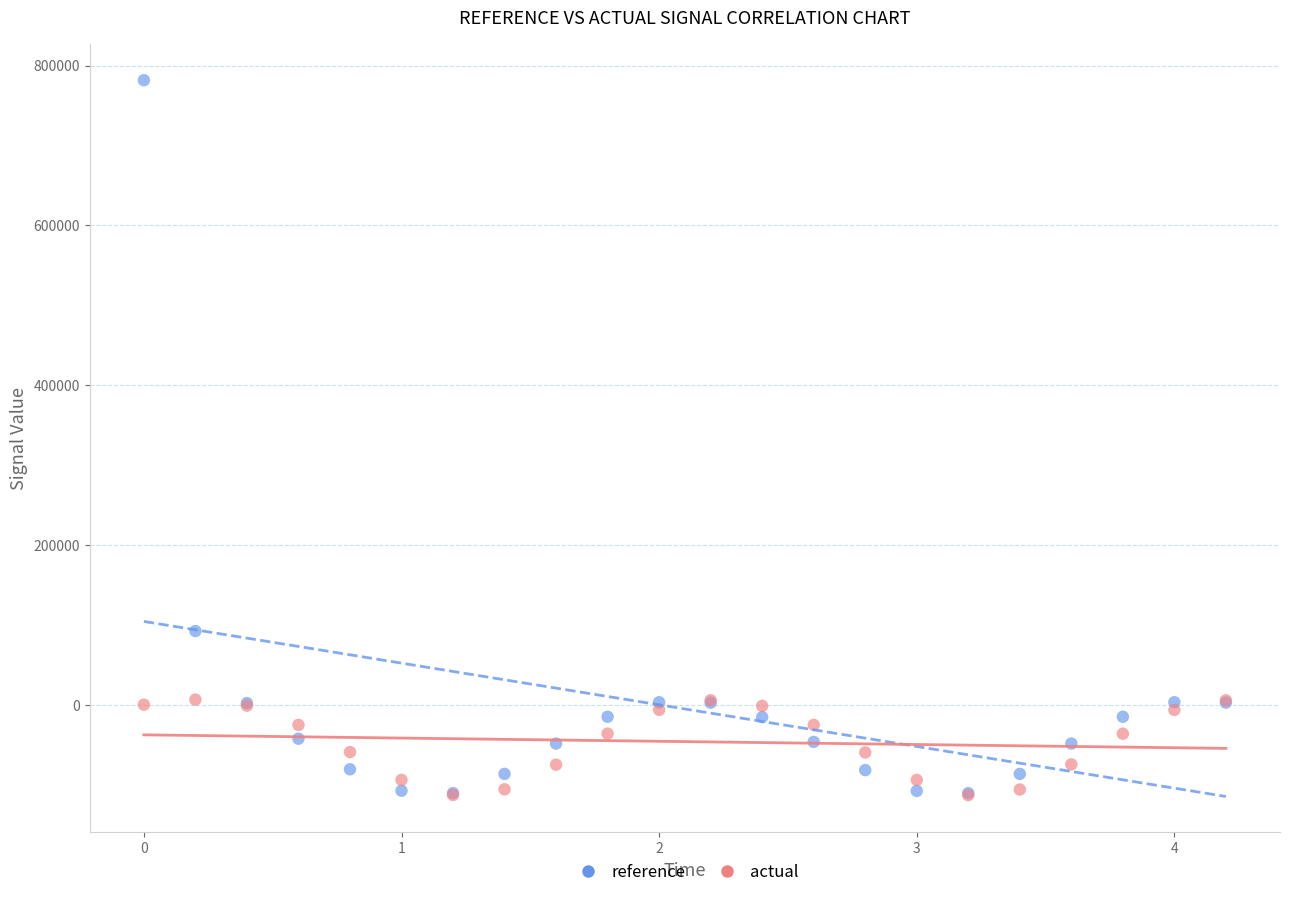

What are all the series names shown in the legend?

reference, actual